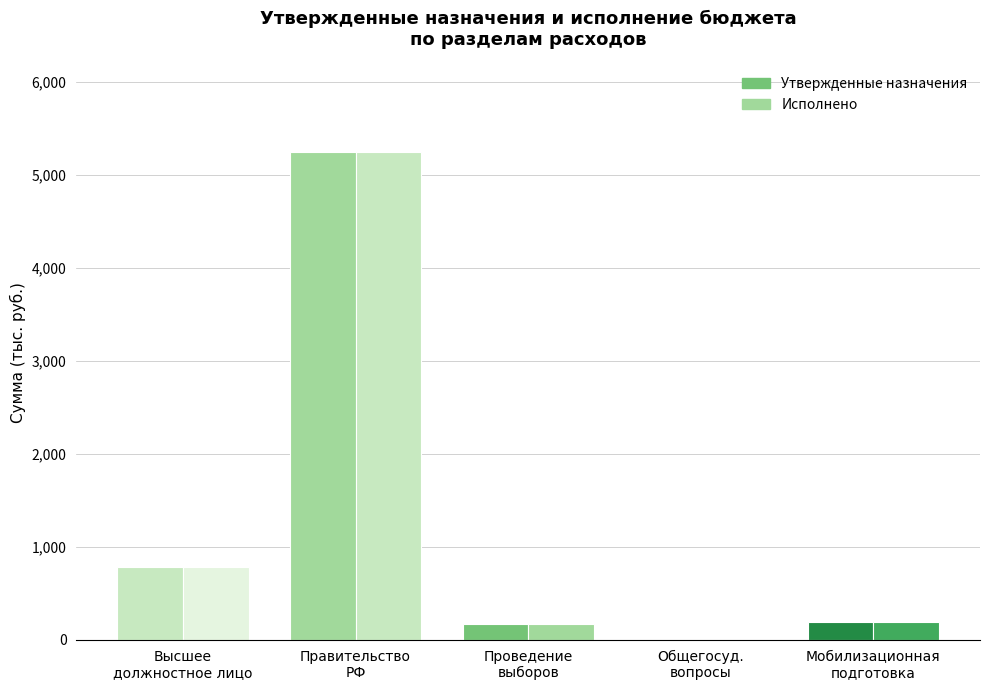

Between Обеспечение проведения выборов and Мобилизационная и вневойсковая подготовка, which series saw the biggest shift?

Утвержденные назначения